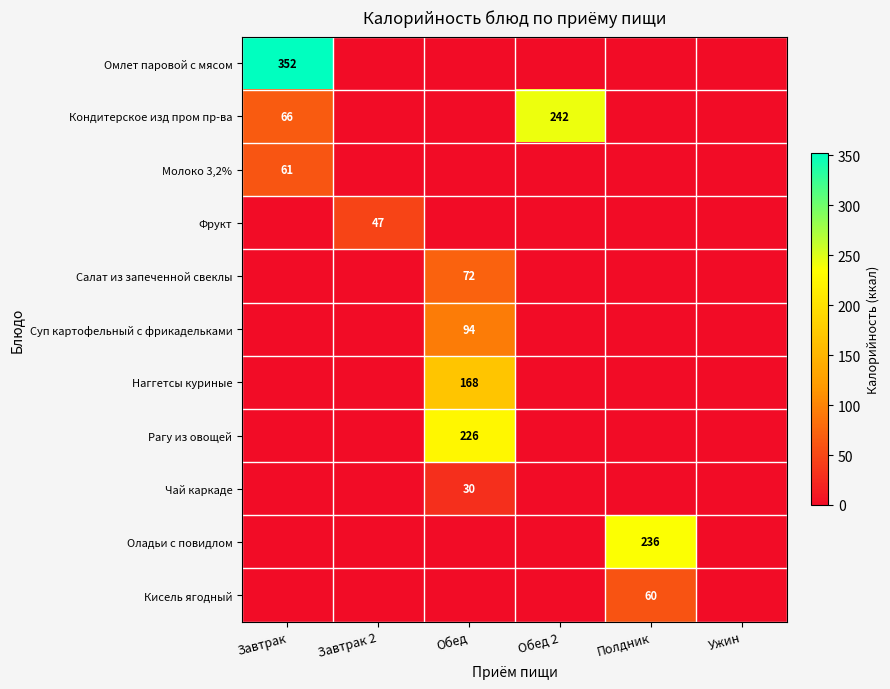

The Рагу из овощей series shows 68 at Обед. True or false?

False